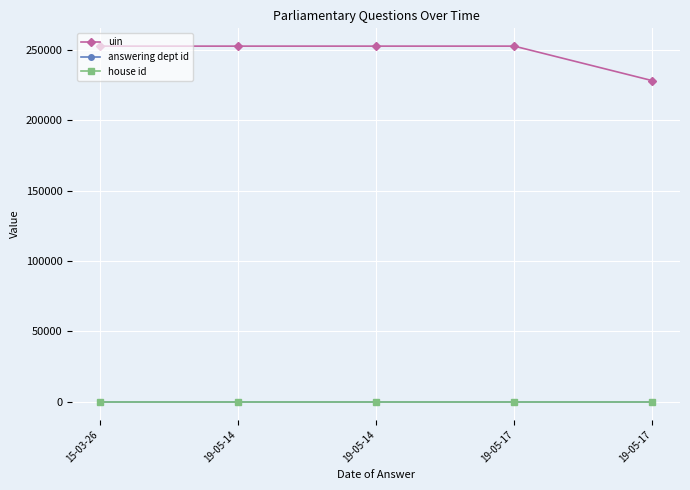

Count the number of categories in the chart.

5